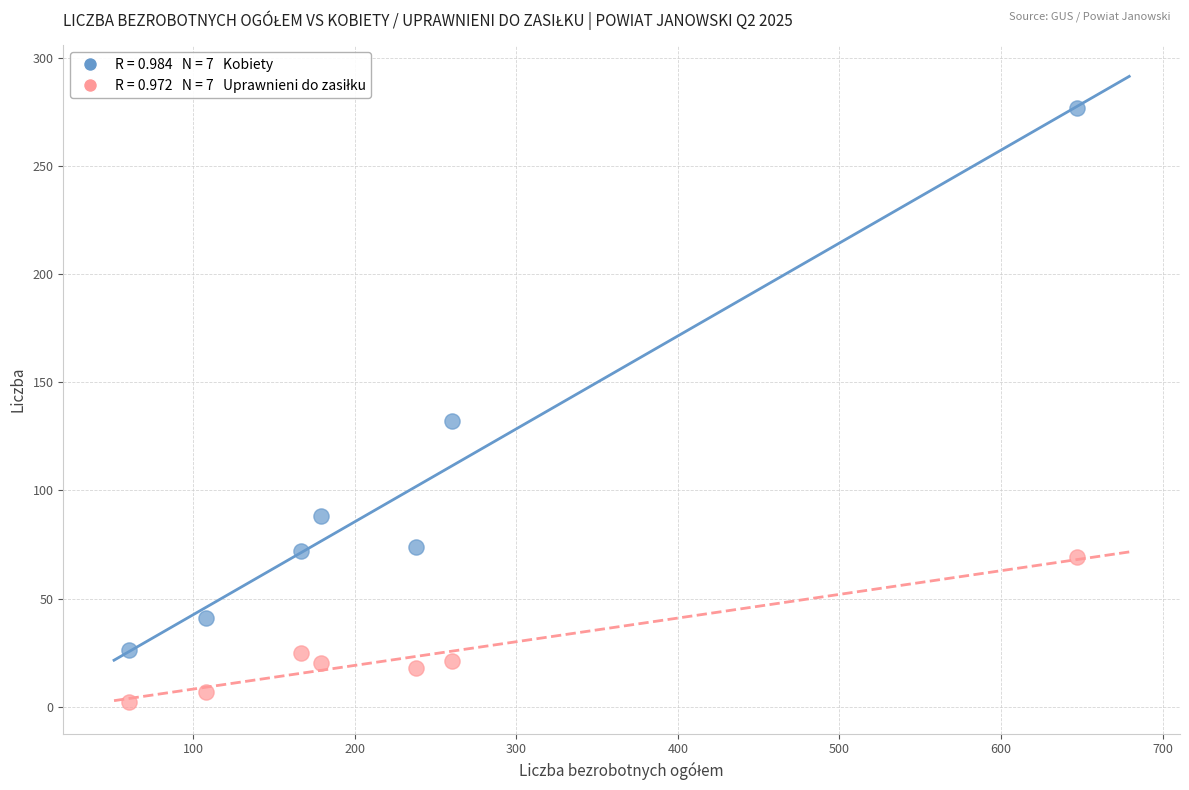

Across all data points, what is the range of Y values (max minus min)?

275